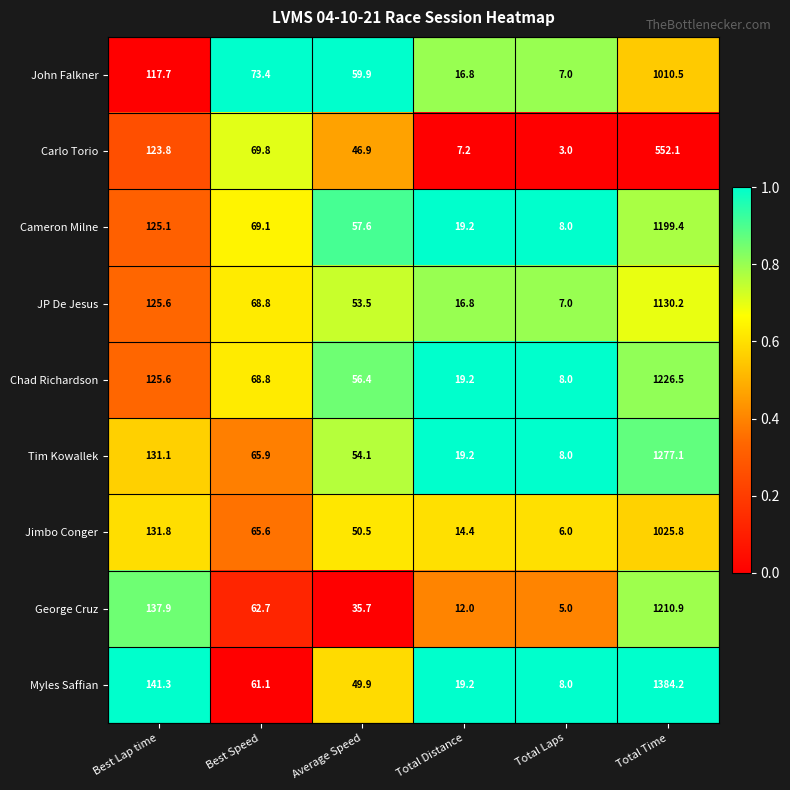

What value does the Chad Richardson series have at Total Distance?

19.2